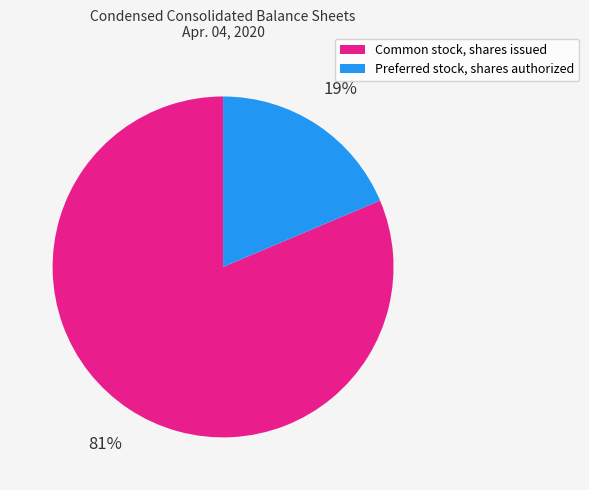

To the nearest percent, what portion does Preferred stock, shares authorized represent?

19%